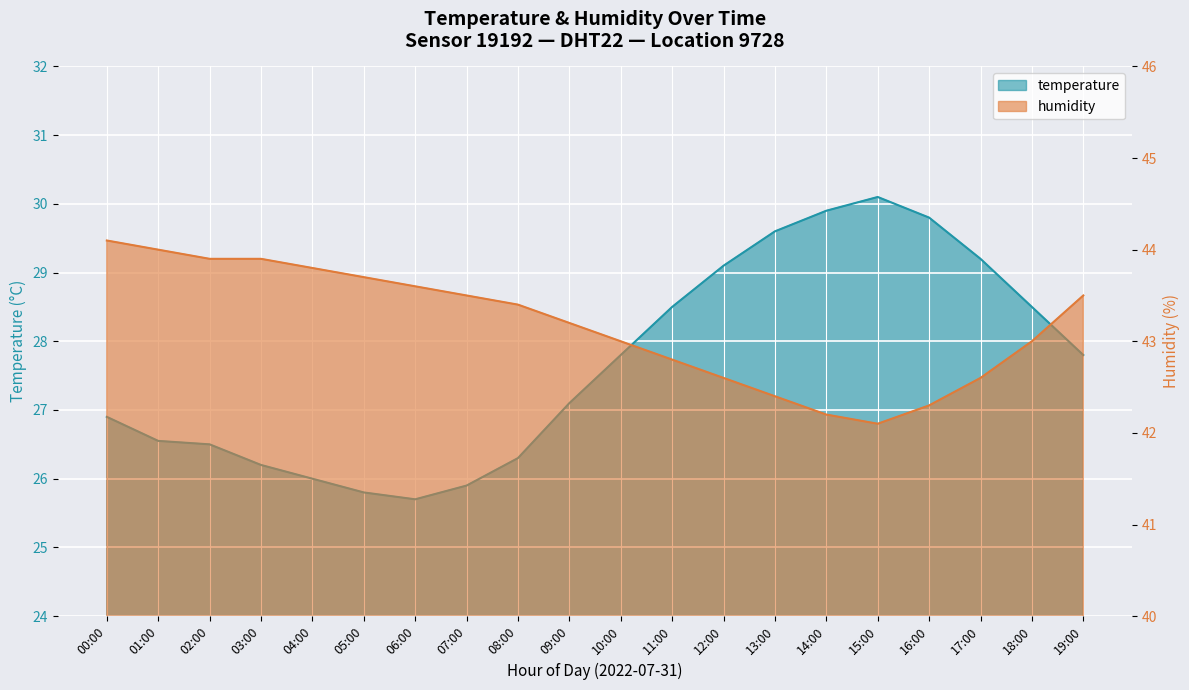

What is the average value of the temperature series?

27.7